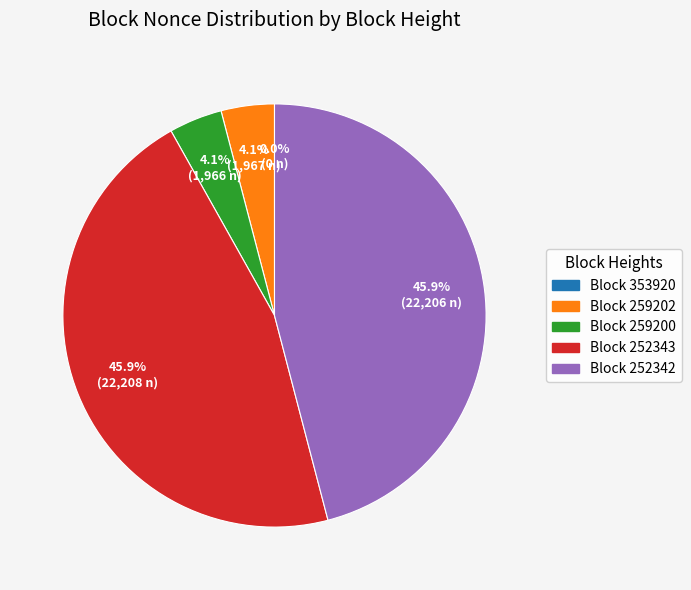

Combined, do Block 259202 and Block 259200 account for over 50%?

No